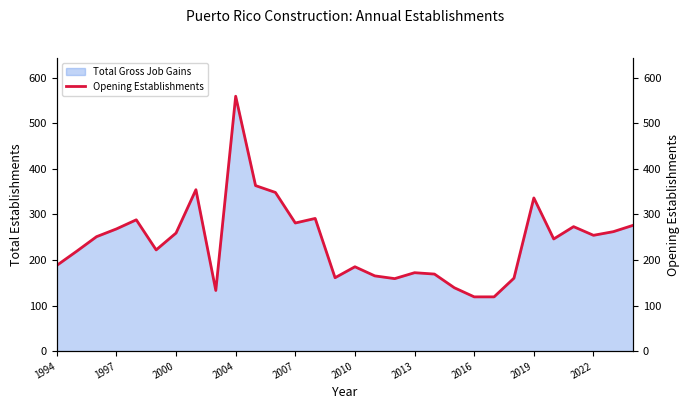

True or false: Total Gross Job Gains has a value of 119 at 2016.

True